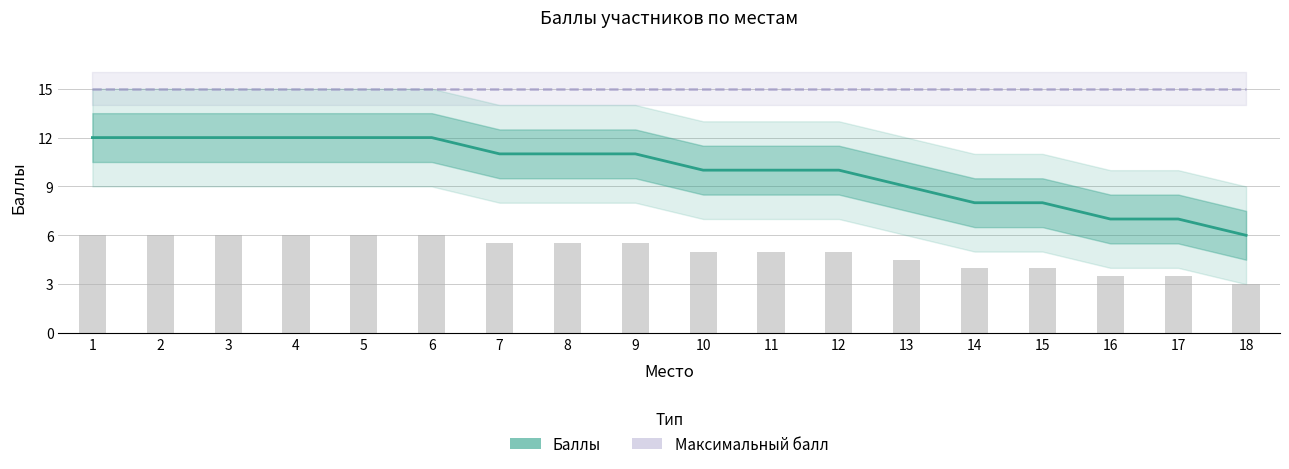

What is the smallest value displayed?

6